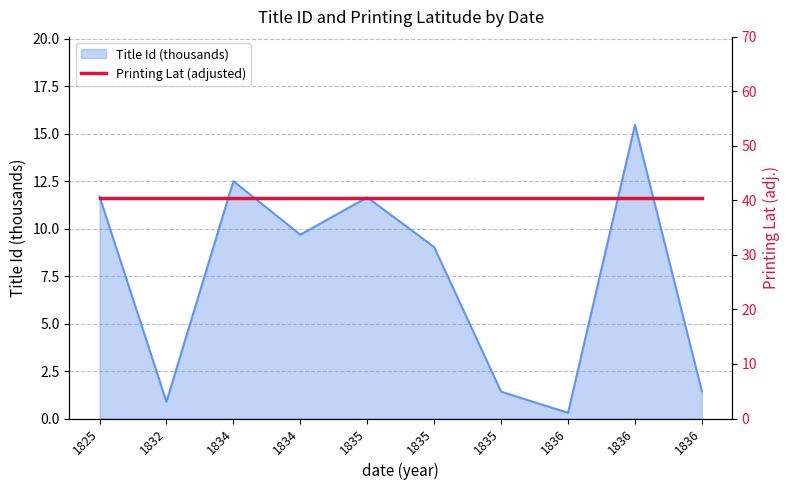

List the labels in order of value, smallest first.

1836, 1832, 1835, 1836, 1835, 1834, 1835, 1825, 1834, 1836